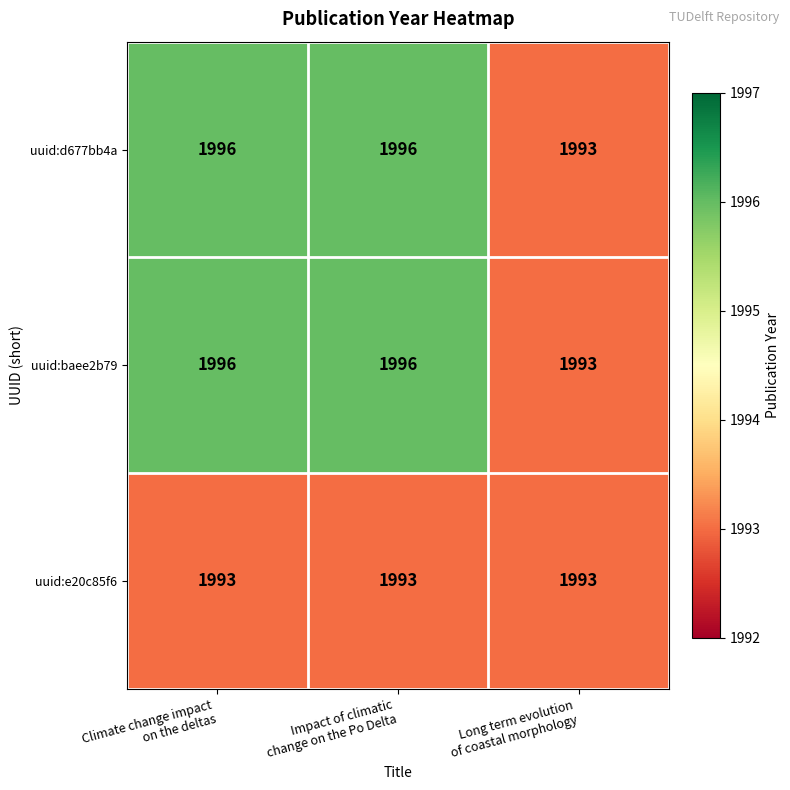

Reading left to right, transcribe all the data shown in this chart.

uuid:d677bb4a: 1996	1996	1993
uuid:baee2b79: 1996	1996	1993
uuid:e20c85f6: 1993	1993	1993